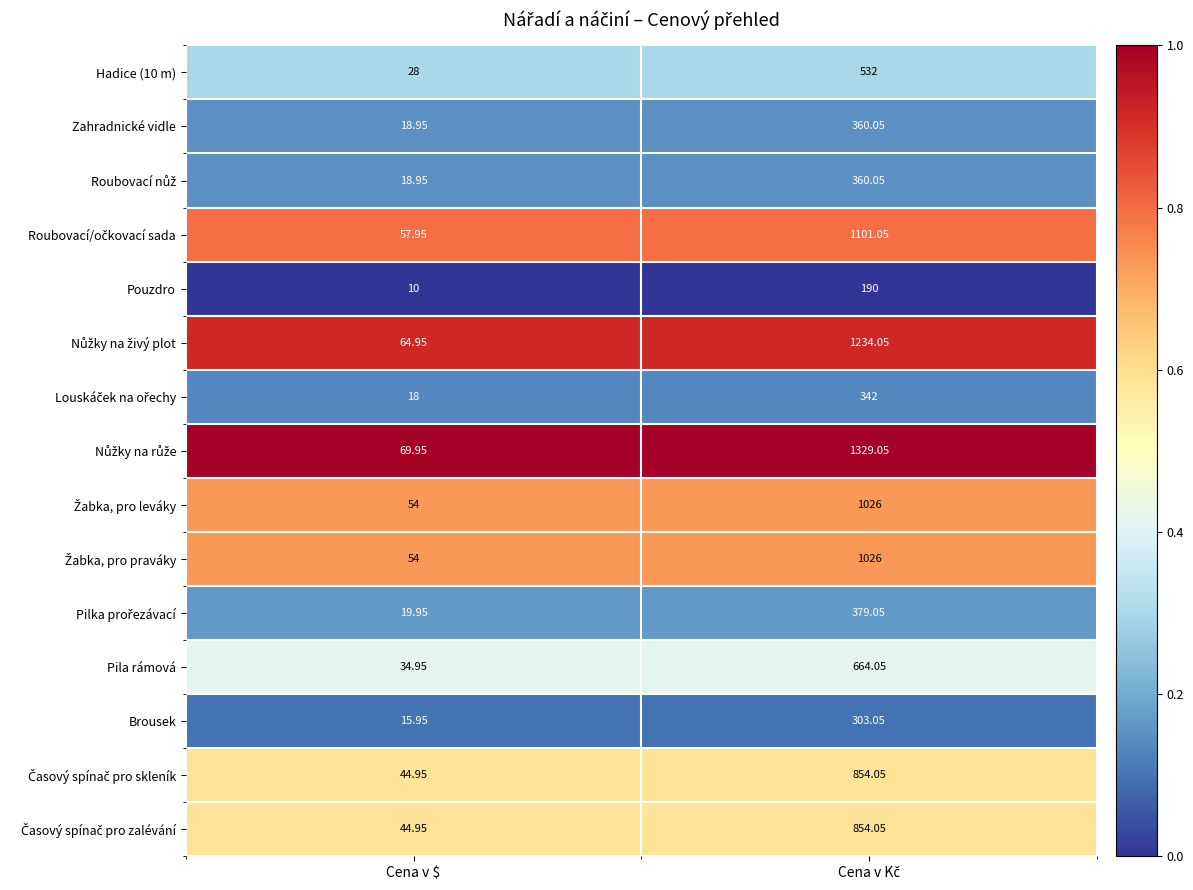

Which category has the lowest value across all series?

Cena v $